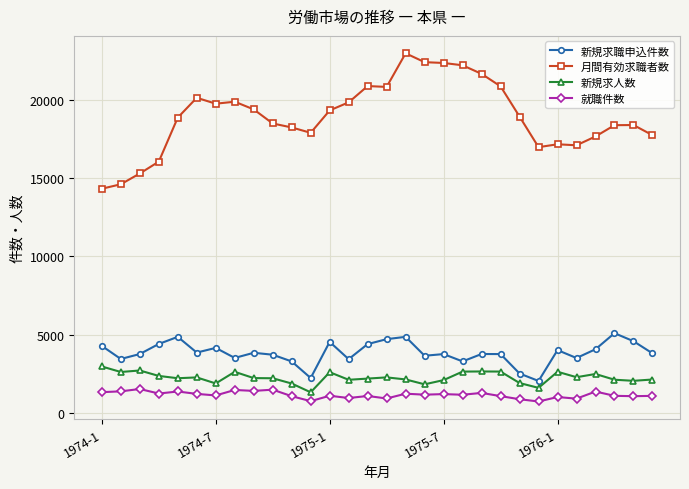

What is the maximum value for 新規求人数?

2956